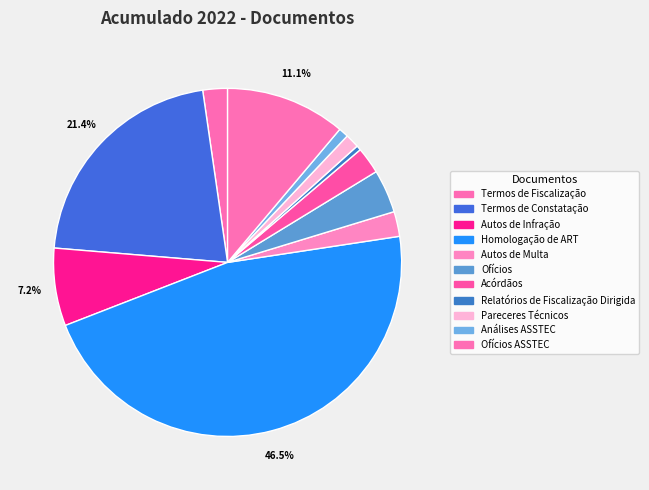

What portion of the pie excludes Autos de Multa?

97.7%